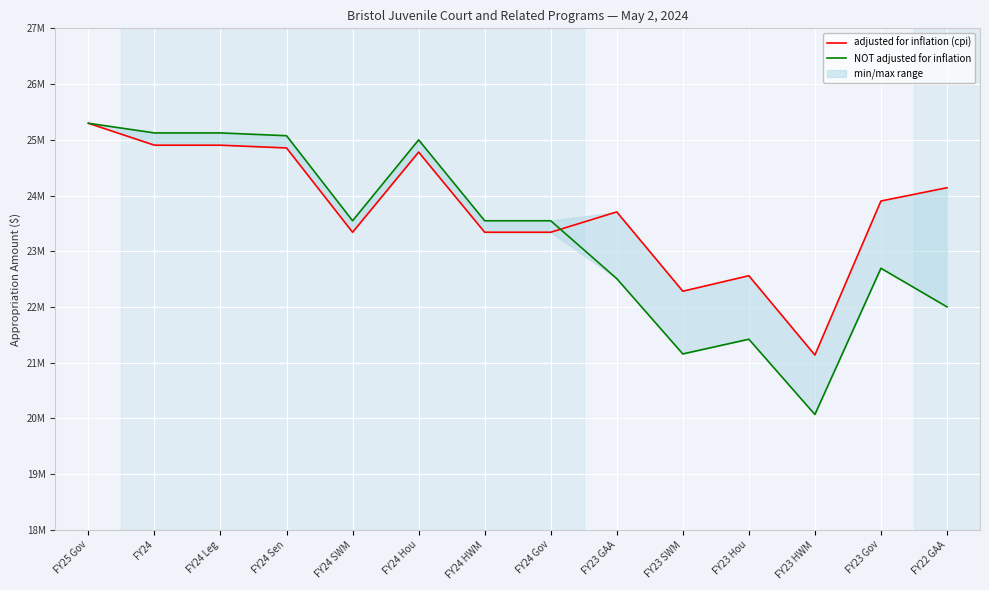

What is the label of the 8th point from the right?

FY24 HWM